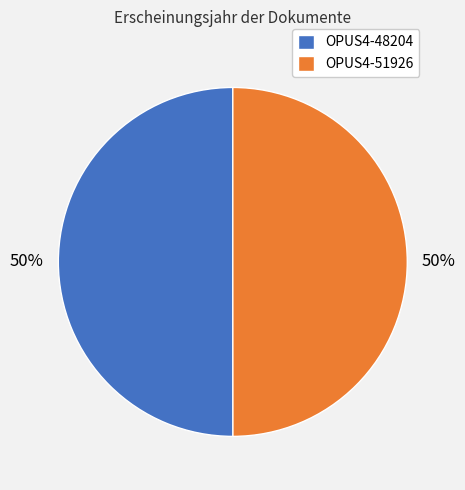

Do OPUS4-51926 and OPUS4-48204 together represent more than half of the pie?

Yes